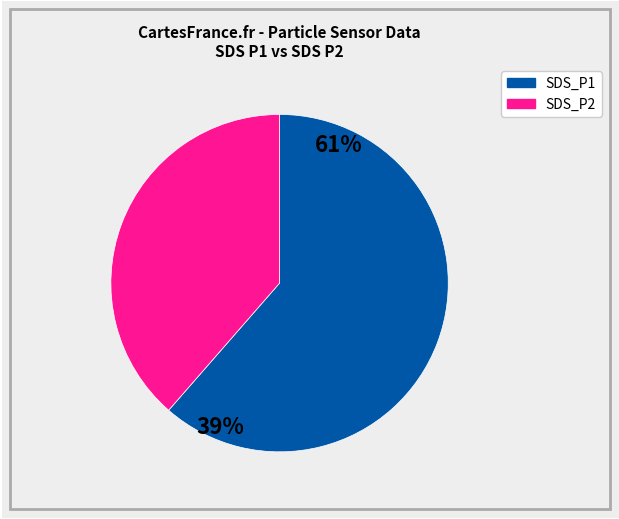

Is 3 the majority of the pie?

No